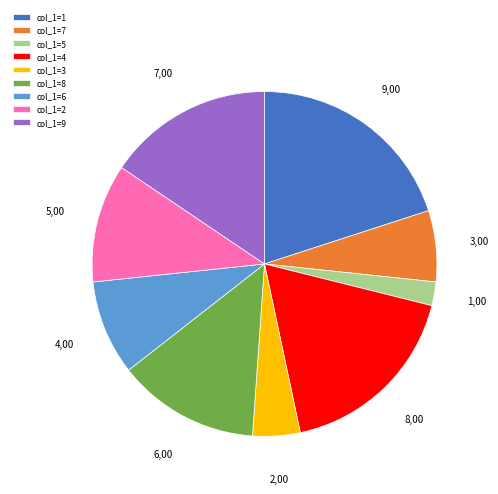

Is there a majority slice in this chart?

No